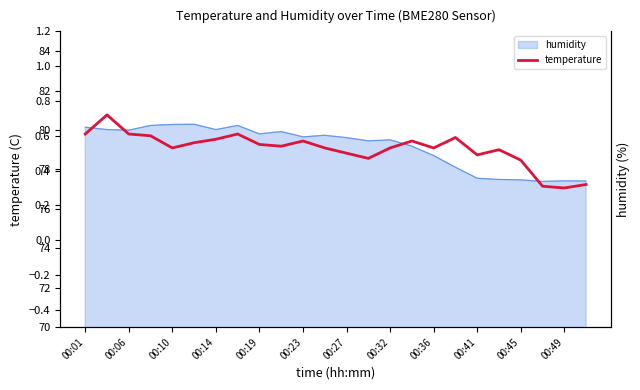

Where does the humidity series first go above 79?

00:01